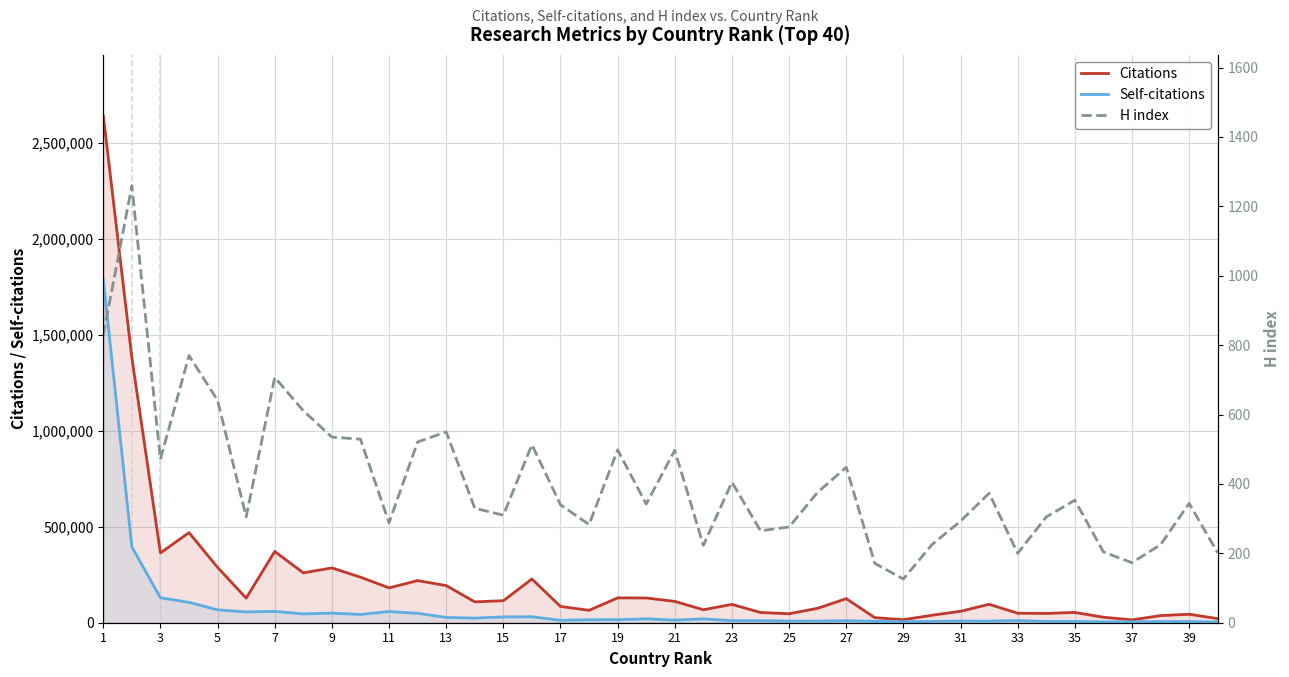

How many categories are shown in the chart?

40